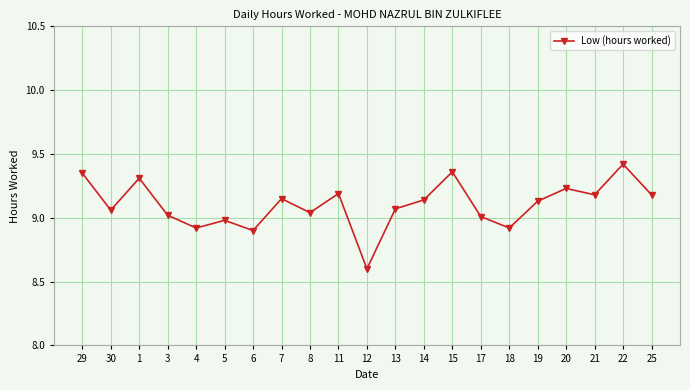

What is the smallest value displayed?

8.6